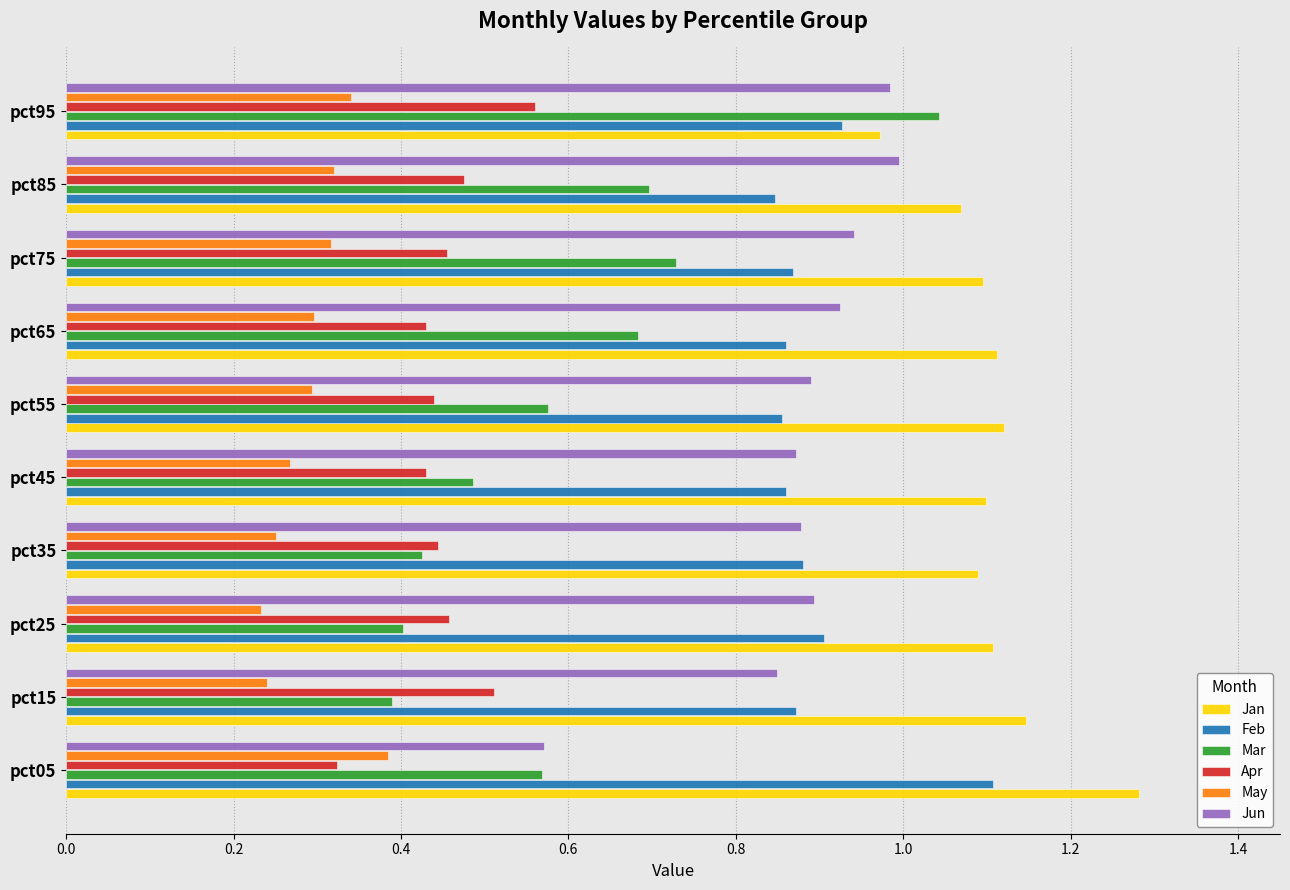

What is the sum of all Mar values?

6.0